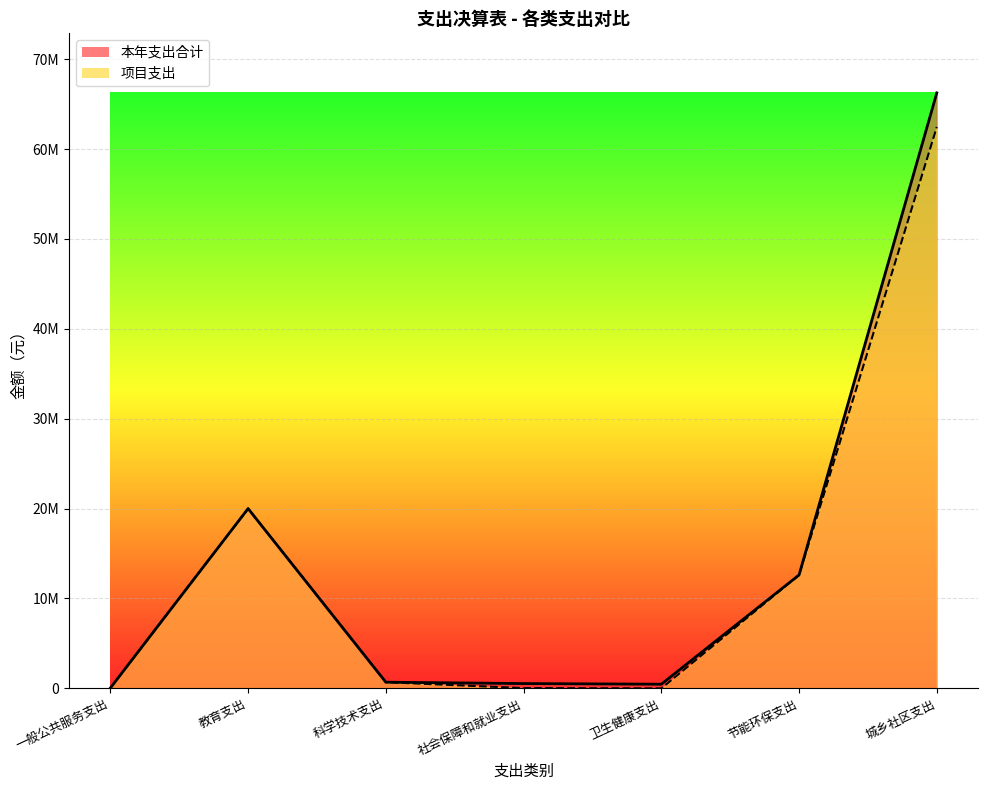

True or false: 本年支出合计 and 项目支出 intersect in this chart.

False